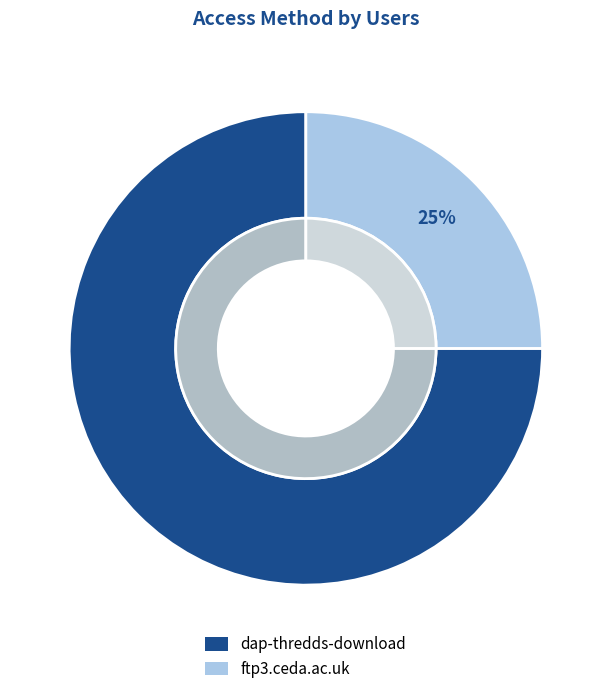

Does ftp3.ceda.ac.uk represent more than half of the total?

No